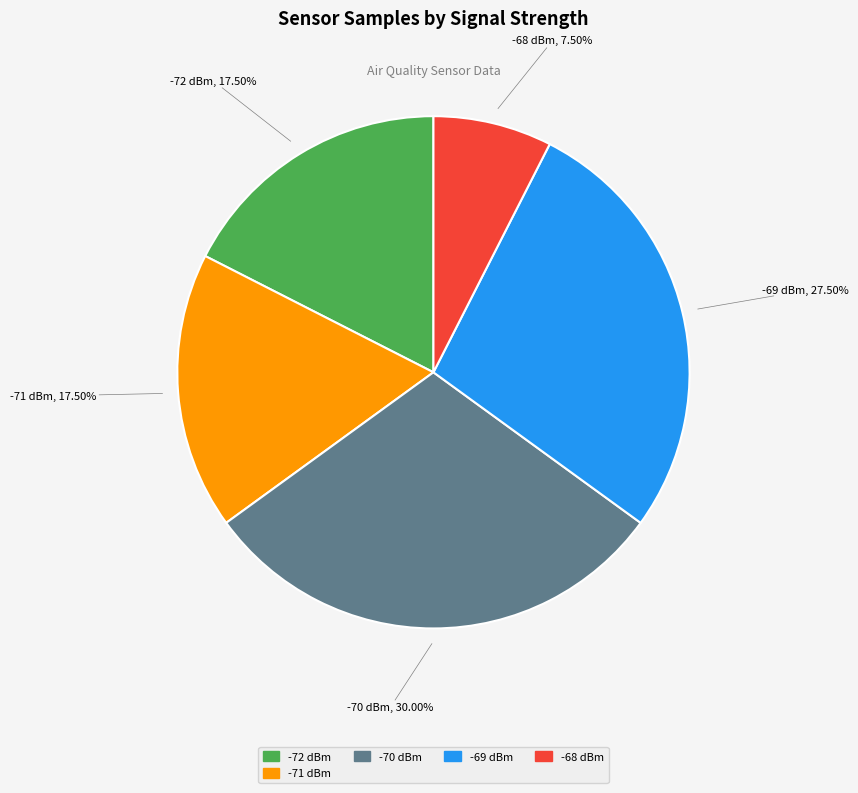

Is there a majority slice in this chart?

No